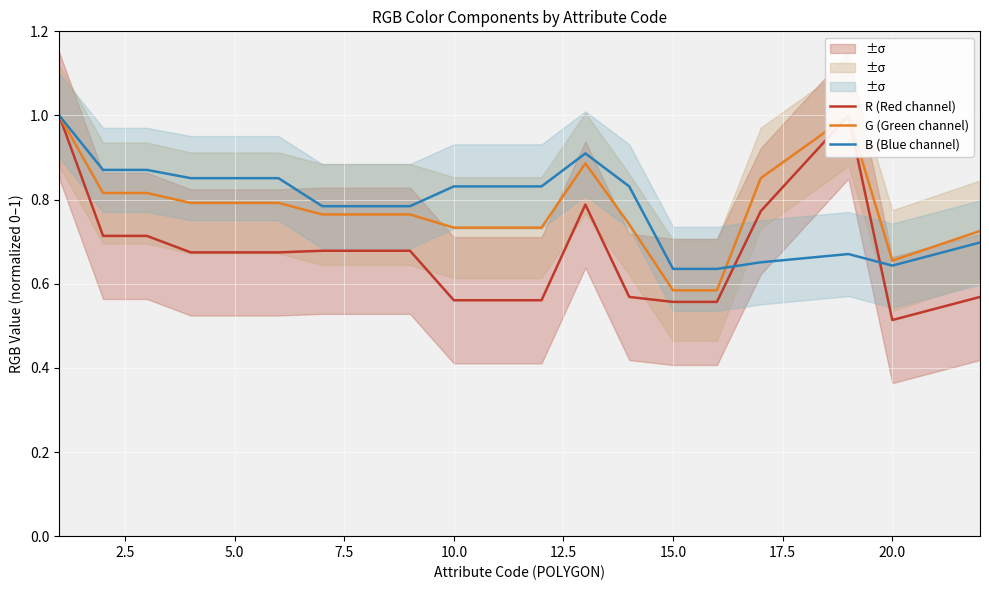

The value of B (Blue channel) at 15.0 is 0.9. True or false?

False